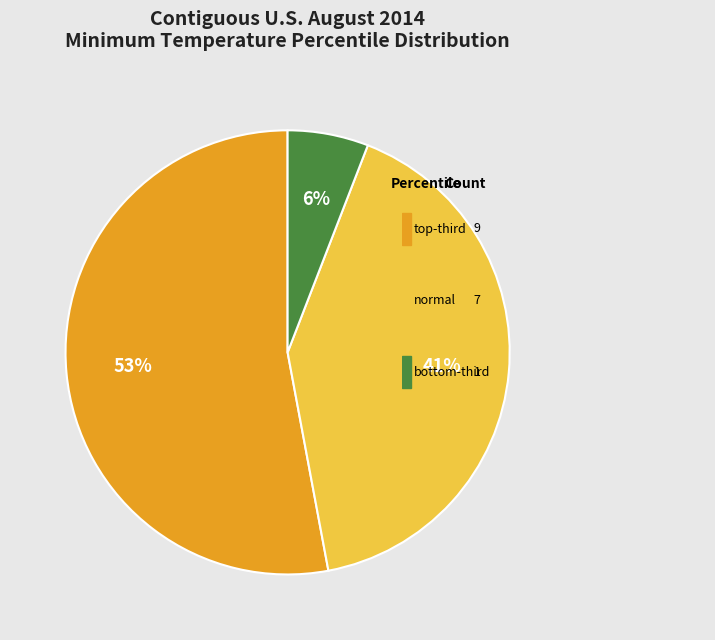

How many segments does this pie chart have?

3